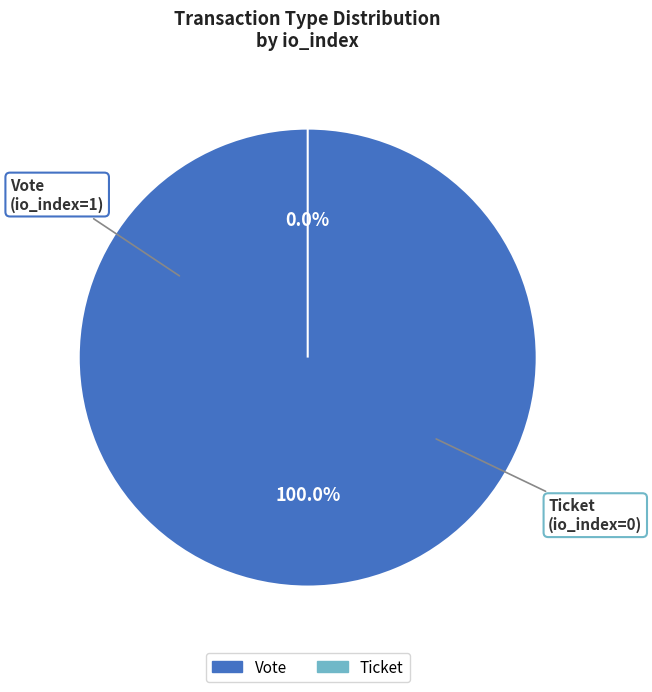

Count the number of slices in the pie.

2